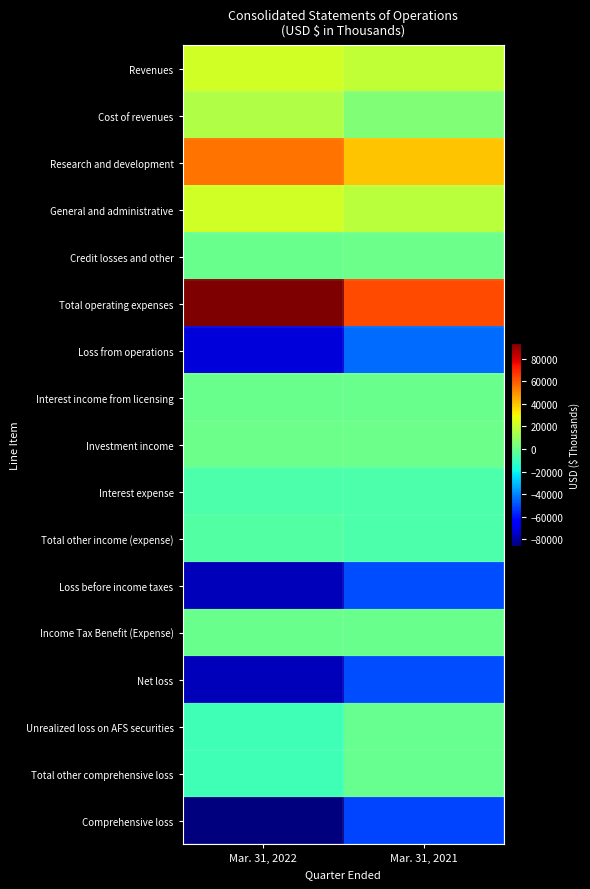

Rank the series at Mar. 31, 2021 from highest to lowest value.

Total operating expenses, Research and development, Revenues, General and administrative, Cost of revenues, Investment income, Credit losses and other, Interest income from licensing, Income Tax Benefit (Expense), Unrealized loss on AFS securities, Total other comprehensive loss, Total other income (expense), Interest expense, Loss from operations, Loss before income taxes, Net loss, Comprehensive loss